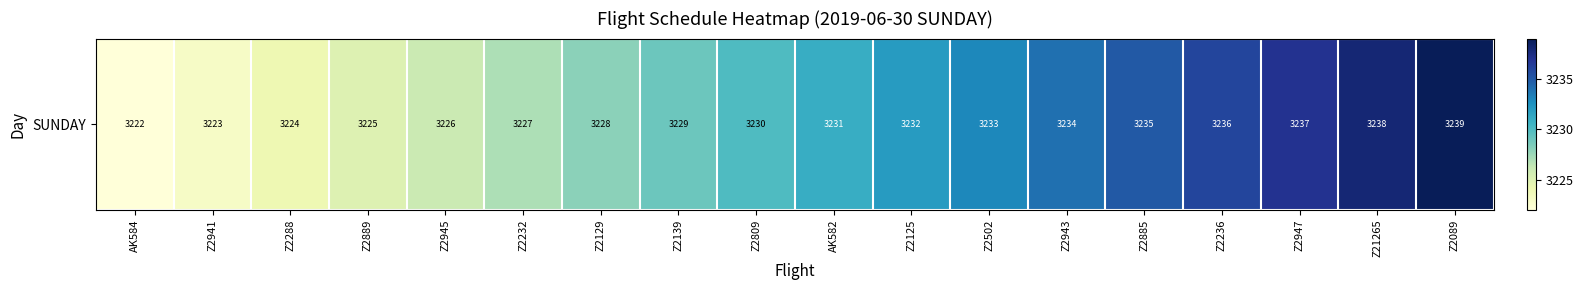

Where is the data nearest to the value 3230?

Z2809